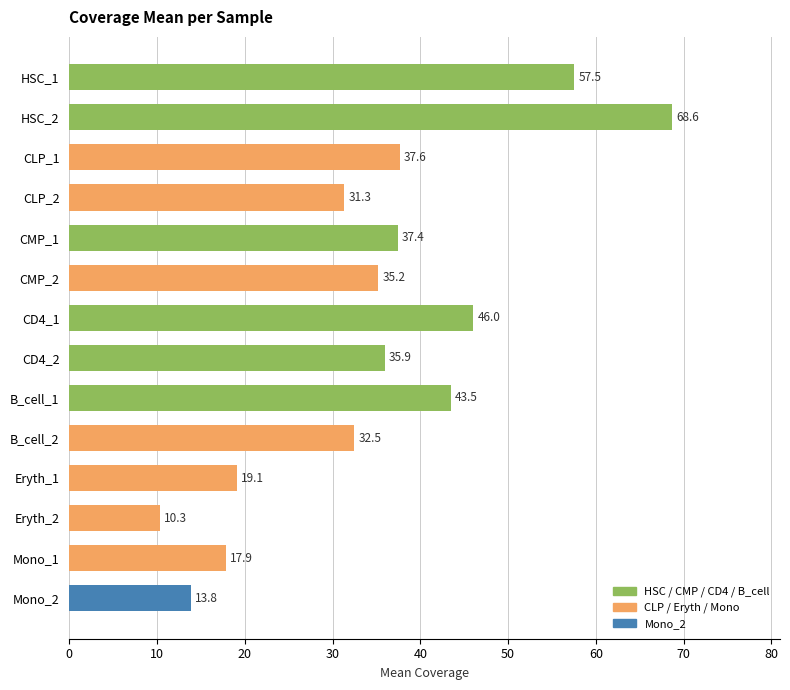

Which label corresponds to the largest value in the chart?

HSC_2